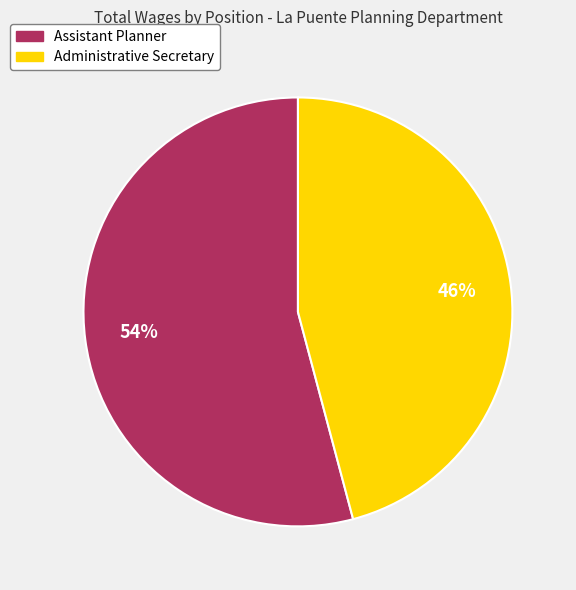

To the nearest percent, what percentage of the pie is Assistant Planner?

54%